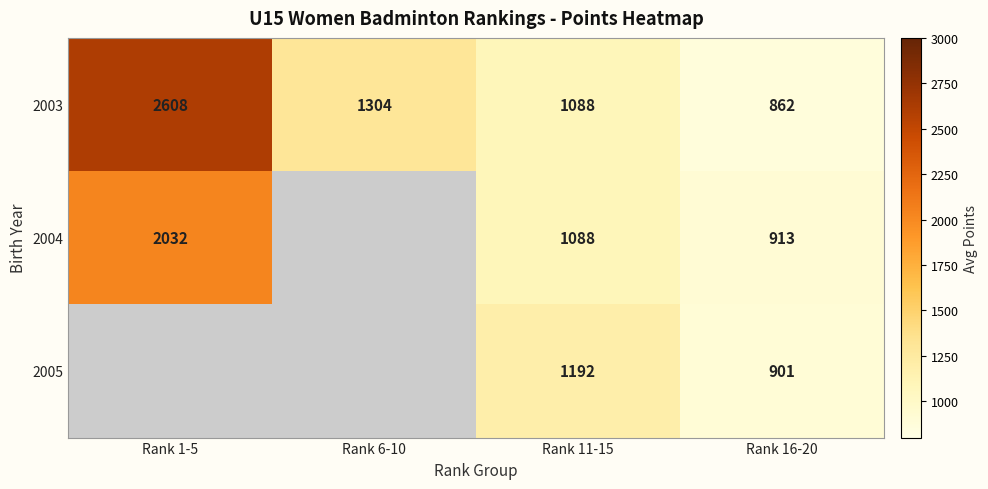

The value of 2003 at Rank 11-15 is 242. True or false?

False